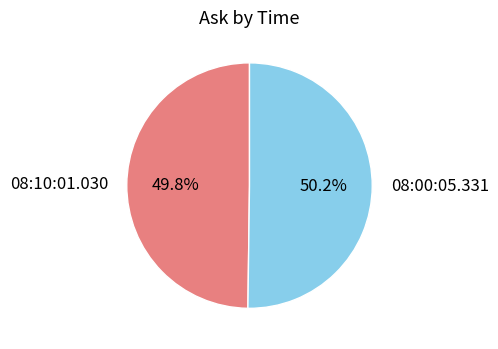

To the nearest percent, what portion does 08:00:05.331 represent?

50%